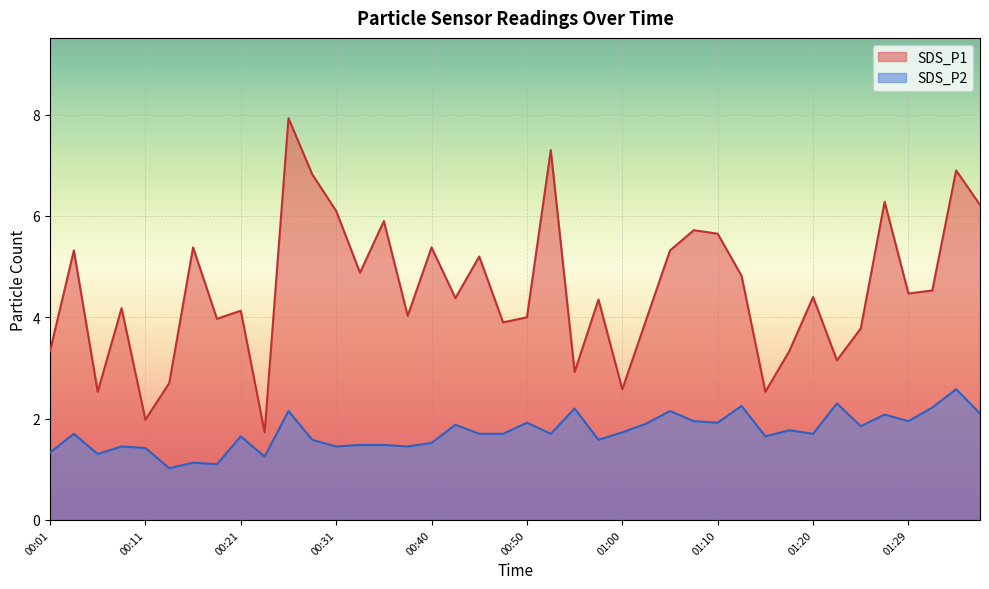

What is the label of the 25th point from the right?

00:38